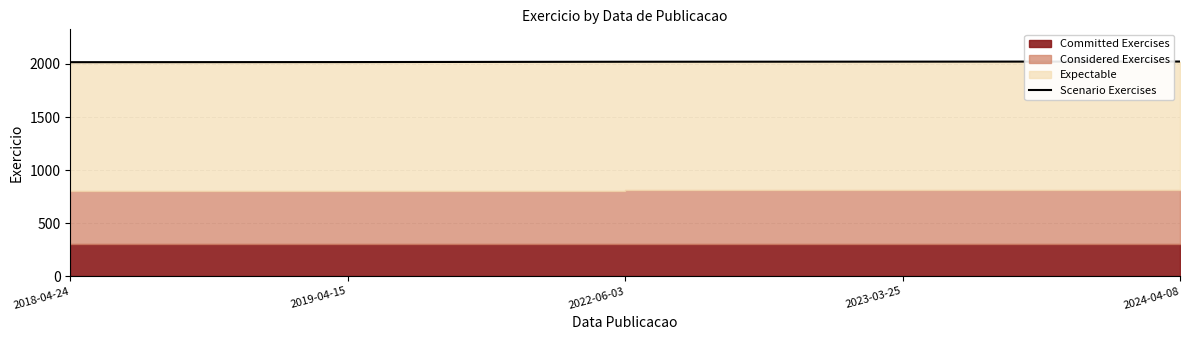

Where is the data nearest to the value 2020?

2022-06-03